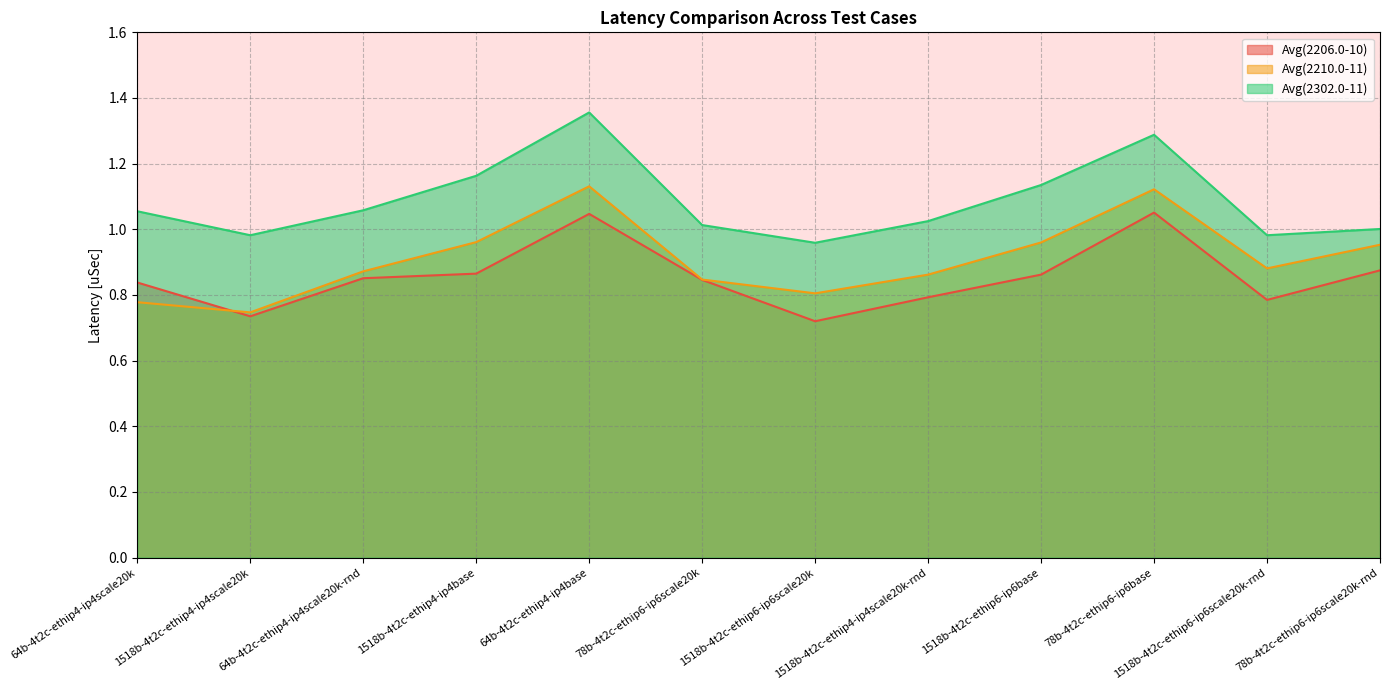

At which category does Avg(2302.0-11) reach its first local peak?

64b-4t2c-ethip4-ip4base